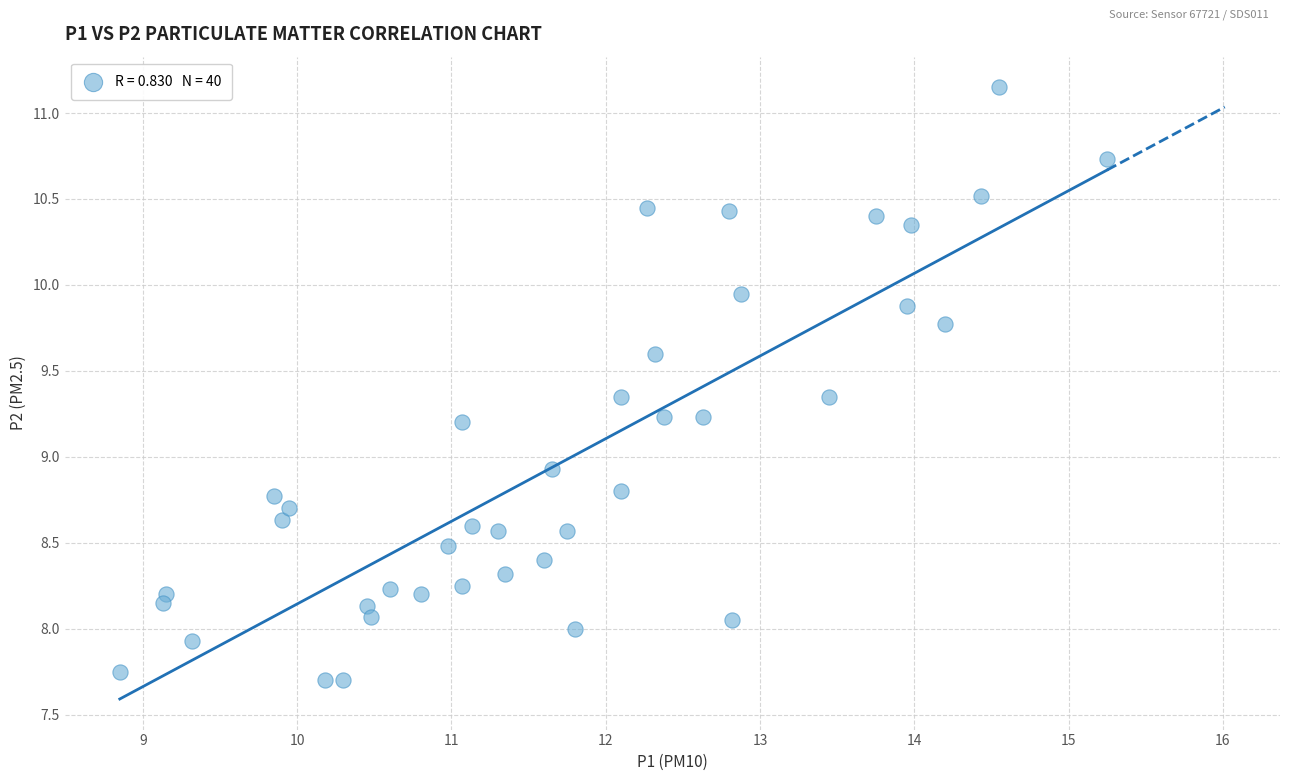

What Y value in the scatter plot is closest to 9?

8.9